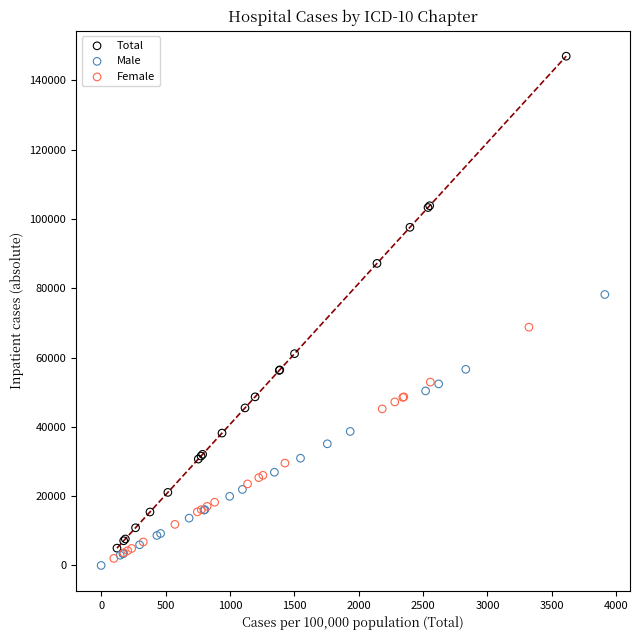

What are all the series names shown in the legend?

Total, Male, Female